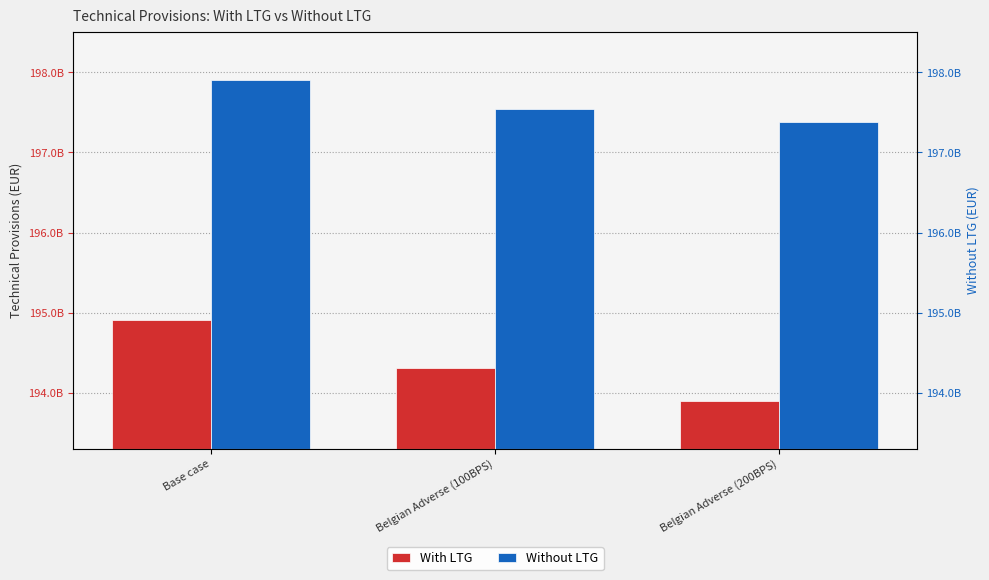

Are the bars grouped side by side (vs. stacked)?

Yes